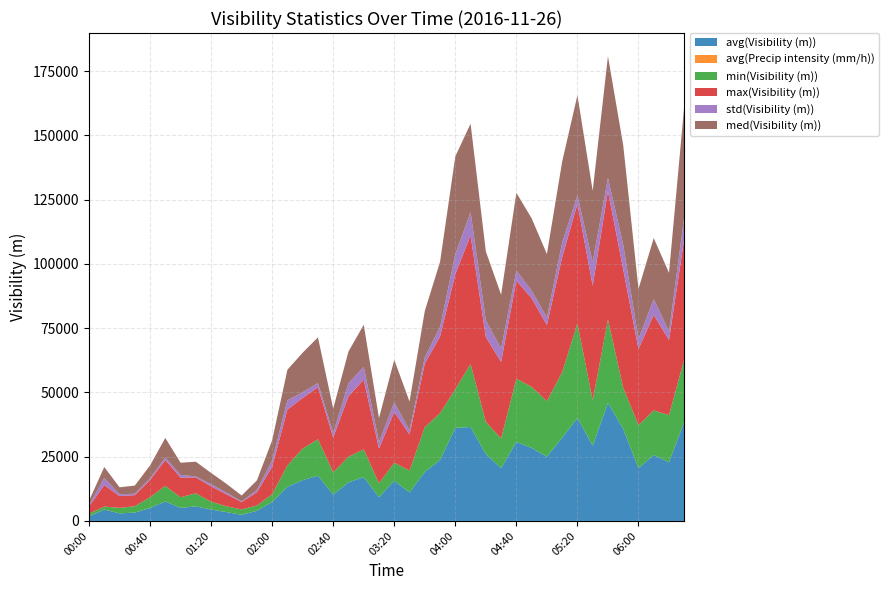

Reading left to right, what are all the values shown in this chart?

avg(Visibility (m)): 00:00=1739.0	00:10=4436.0	00:20=2934.0	00:30=3270.0	00:40=5012.0	00:50=7609.0	01:00=5073.0	01:10=5674.0	01:20=4420.0	01:30=3460.0	01:40=2382.0	01:50=3933.0	02:00=7359.0	02:10=13281.0	02:20=15882.0	02:30=17599.0	02:40=10278.0	02:50=15000.0	03:00=17054.0	03:10=9249.0	03:20=15651.0	03:30=11089.0	03:40=19100.0	03:50=23723.0	04:00=36225.0	04:10=36545.0	04:20=25988.0	04:30=20543.0	04:40=30752.0	04:50=28414.0	05:00=24993.0	05:10=32414.0	05:20=40049.0	05:30=29276.0	05:40=45956.0	05:50=35760.0	06:00=20565.0	06:10=25648.0	06:20=22840.0	06:30=38576.0
avg(Precip intensity (mm/h)): 00:00=2.4	00:10=1.2	00:20=1.0	00:30=0.8	00:40=0.4	00:50=0.2	01:00=0.4	01:10=0.5	01:20=0.5	01:30=0.7	01:40=0.8	01:50=0.7	02:00=0.5	02:10=0.2	02:20=0.1	02:30=0.0	02:40=0.1	02:50=0.0	03:00=0.1	03:10=0.3	03:20=0.0	03:30=0.1	03:40=0.1	03:50=0.0	04:00=0.0	04:10=0.0	04:20=0.0	04:30=0.0	04:40=0.0	04:50=0.0	05:00=0.0	05:10=0.0	05:20=0.0	05:30=0.0	05:40=0.0	05:50=0.0	06:00=0.0	06:10=0.0	06:20=0.0	06:30=0.0
min(Visibility (m)): 00:00=1075.0	00:10=1167.0	00:20=2157.0	00:30=2467.0	00:40=4222.0	00:50=6044.0	01:00=4152.0	01:10=5072.0	01:20=3086.0	01:30=2231.0	01:40=2106.0	01:50=2076.0	02:00=3045.0	02:10=8341.0	02:20=12291.0	02:30=14187.0	02:40=8627.0	02:50=9983.0	03:00=10791.0	03:10=5381.0	03:20=7018.0	03:30=8499.0	03:40=17397.0	03:50=18208.0	04:00=15016.0	04:10=24531.0	04:20=12548.0	04:30=11586.0	04:40=24597.0	04:50=23767.0	05:00=21625.0	05:10=25452.0	05:20=36790.0	05:30=17648.0	05:40=32399.0	05:50=16064.0	06:00=16771.0	06:10=17369.0	06:20=18326.0	06:30=24416.0
max(Visibility (m)): 00:00=2805.0	00:10=8345.0	00:20=4607.0	00:30=4294.0	00:40=6694.0	00:50=10055.0	01:00=7580.0	01:10=6214.0	01:20=5950.0	01:30=4686.0	01:40=2863.0	01:50=5115.0	02:00=10667.0	02:10=21718.0	02:20=19670.0	02:30=20228.0	02:40=13585.0	02:50=23498.0	03:00=27141.0	03:10=13501.0	03:20=19772.0	03:30=14045.0	03:40=24726.0	03:50=29856.0	04:00=44755.0	04:10=50000.0	04:20=33024.0	04:30=29739.0	04:40=38142.0	04:50=34447.0	05:00=29598.0	05:10=44745.0	05:20=46510.0	05:30=44638.0	05:40=50000.0	05:50=46048.0	06:00=29593.0	06:10=37133.0	06:20=29235.0	06:30=46889.0
std(Visibility (m)): 00:00=556.0	00:10=2767.0	00:20=681.0	00:30=575.0	00:40=707.0	00:50=996.0	01:00=1099.0	01:10=376.0	01:20=821.0	01:30=673.0	01:40=257.0	01:50=905.0	02:00=2522.0	02:10=3615.0	02:20=2271.0	02:30=1635.0	02:40=1754.0	02:50=5071.0	03:00=4979.0	03:10=2568.0	03:20=3680.0	03:30=1639.0	03:40=2431.0	03:50=3694.0	04:00=7812.0	04:10=9076.0	04:20=6446.0	04:30=5239.0	04:40=3951.0	04:50=3017.0	05:00=2926.0	05:10=5709.0	05:20=3325.0	05:30=9156.0	05:40=5129.0	05:50=9525.0	06:00=3941.0	06:10=6150.0	06:20=3279.0	06:30=8448.0
med(Visibility (m)): 00:00=1616.0	00:10=4265.0	00:20=2722.0	00:30=3146.0	00:40=4954.0	00:50=7589.0	01:00=4748.0	01:10=5702.0	01:20=4392.0	01:30=3426.0	01:40=2288.0	01:50=3726.0	02:00=7784.0	02:10=11887.0	02:20=15352.0	02:30=17784.0	02:40=9477.0	02:50=12372.0	03:00=16352.0	03:10=9338.0	03:20=16568.0	03:30=11186.0	03:40=18031.0	03:50=25330.0	04:00=38048.0	04:10=34408.0	04:20=26856.0	04:30=20909.0	04:40=30233.0	04:50=28096.0	05:00=24696.0	05:10=31506.0	05:20=38944.0	05:30=27740.0	05:40=47322.0	05:50=38775.0	06:00=19398.0	06:10=23758.0	06:20=22858.0	06:30=43256.0